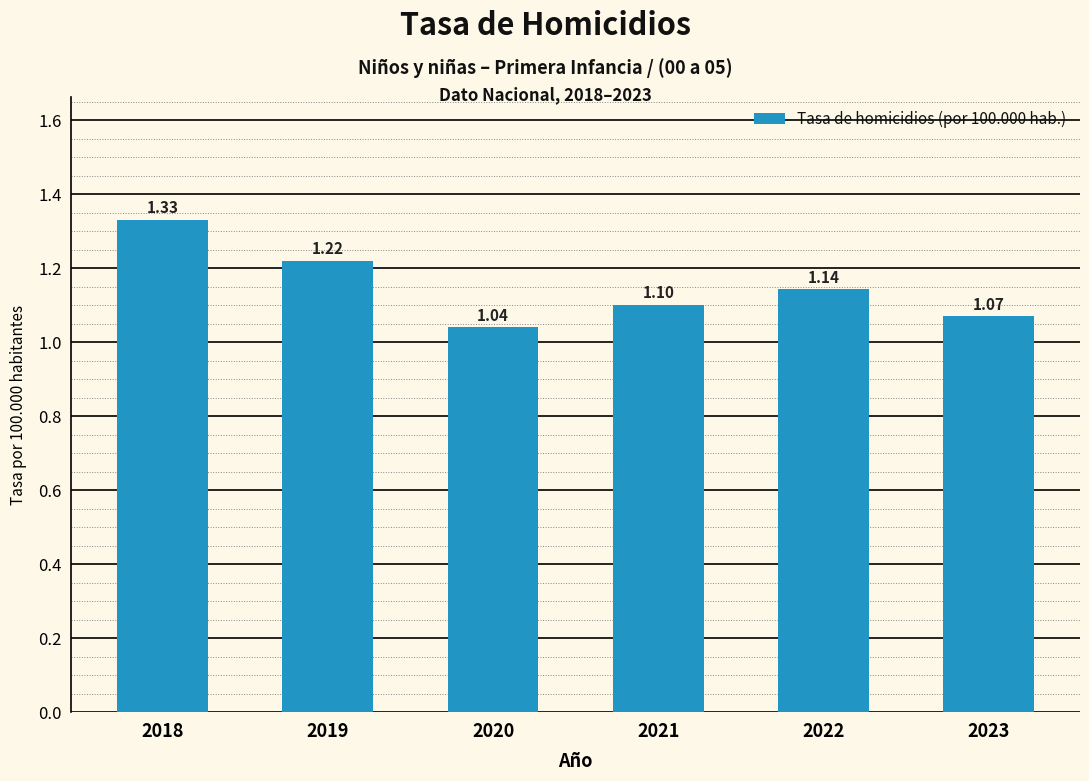

How many bars are there in total?

6